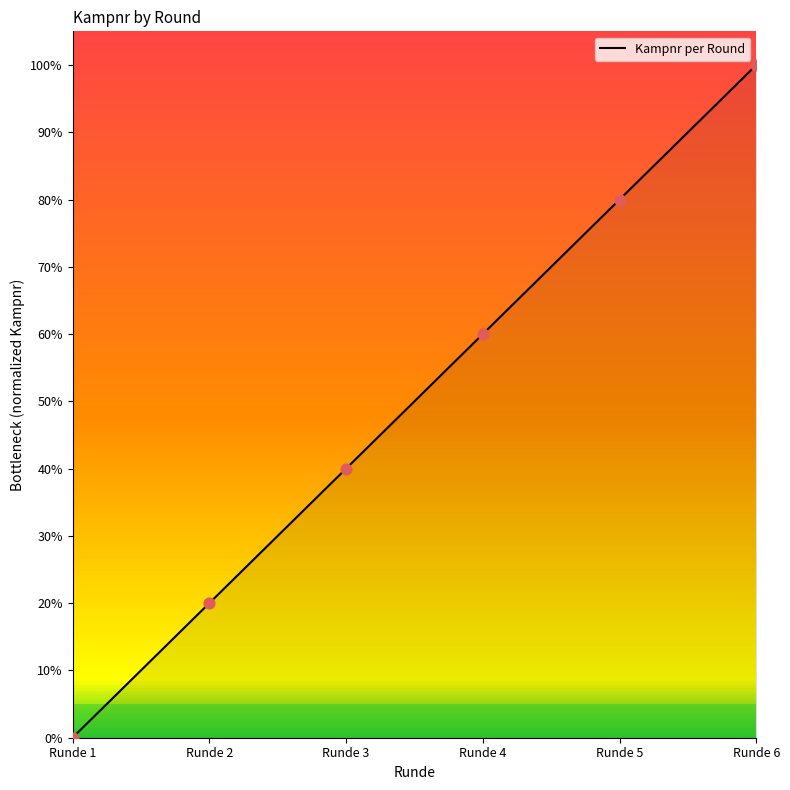

What is the change in value from Runde 2 to Runde 3?

+20